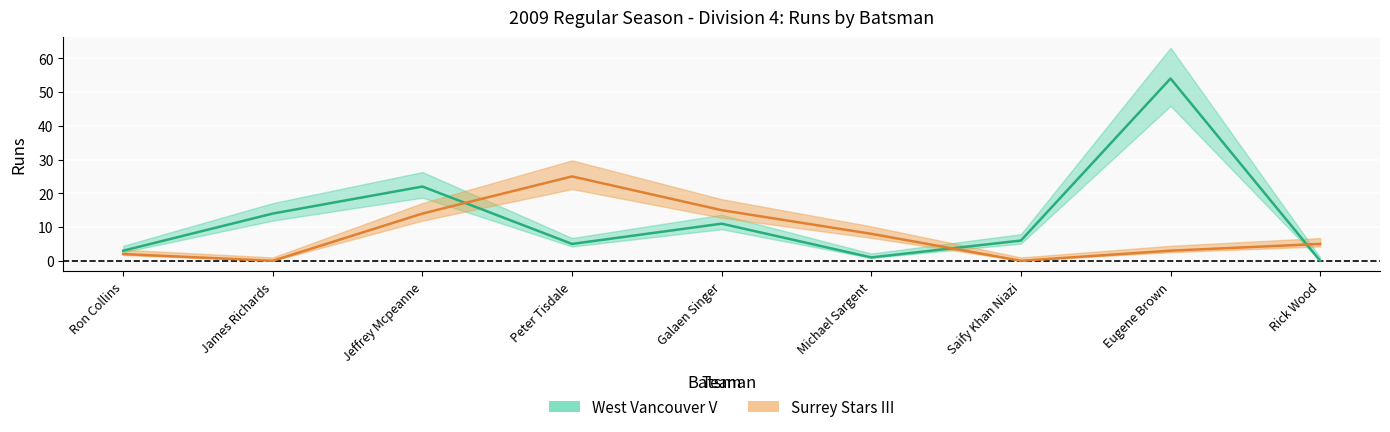

How many intersections are there between Surrey Stars III and West Vancouver V?

3